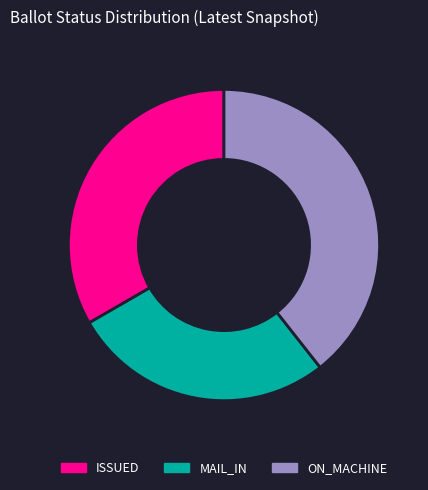

Does any single category account for the majority?

No